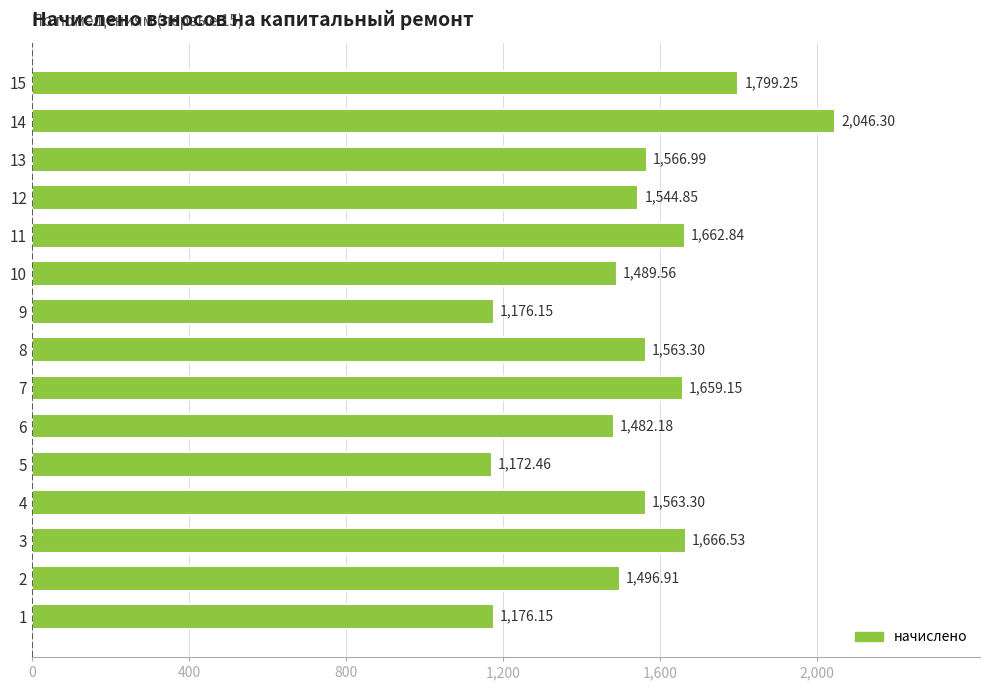

Which has a higher value, 3 or 8?

3